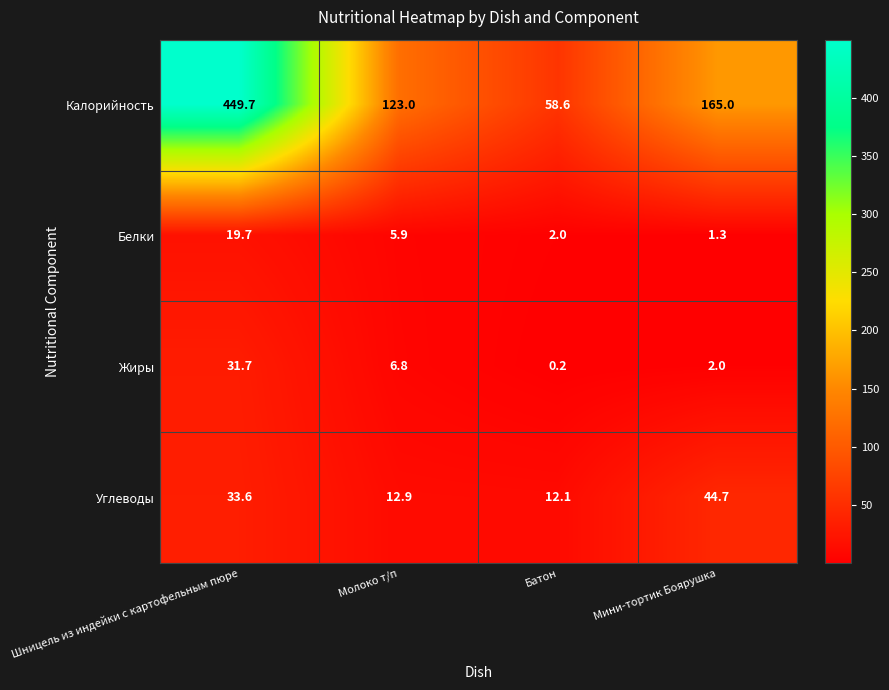

What is the difference between the maximum and minimum values in the Калорийность series?

391.1